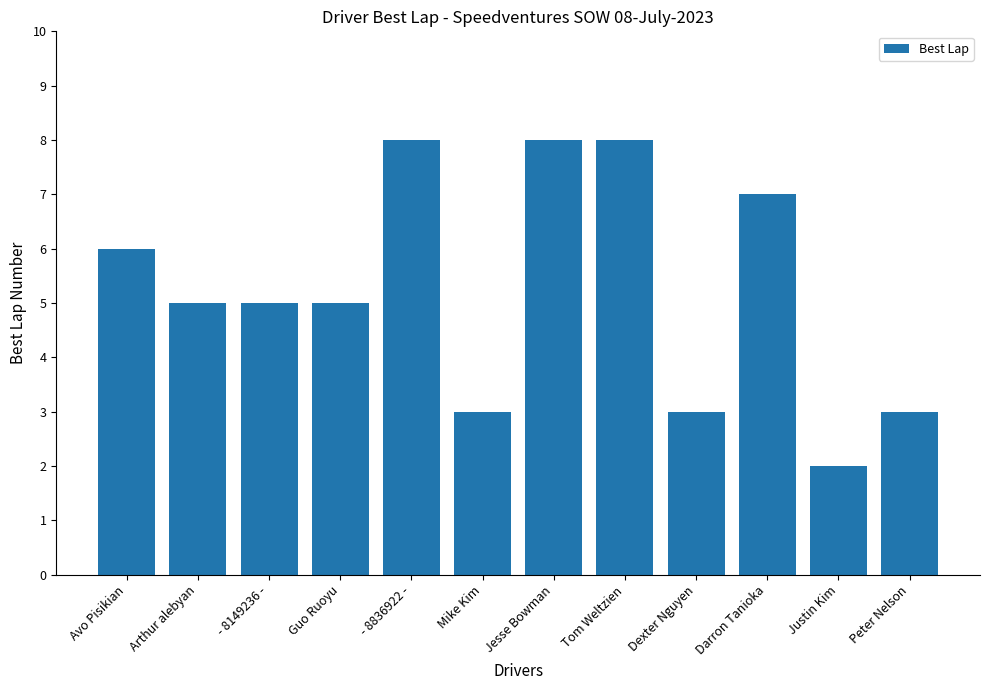

What is the label of the 10th bar from the left?

Darron Tanioka